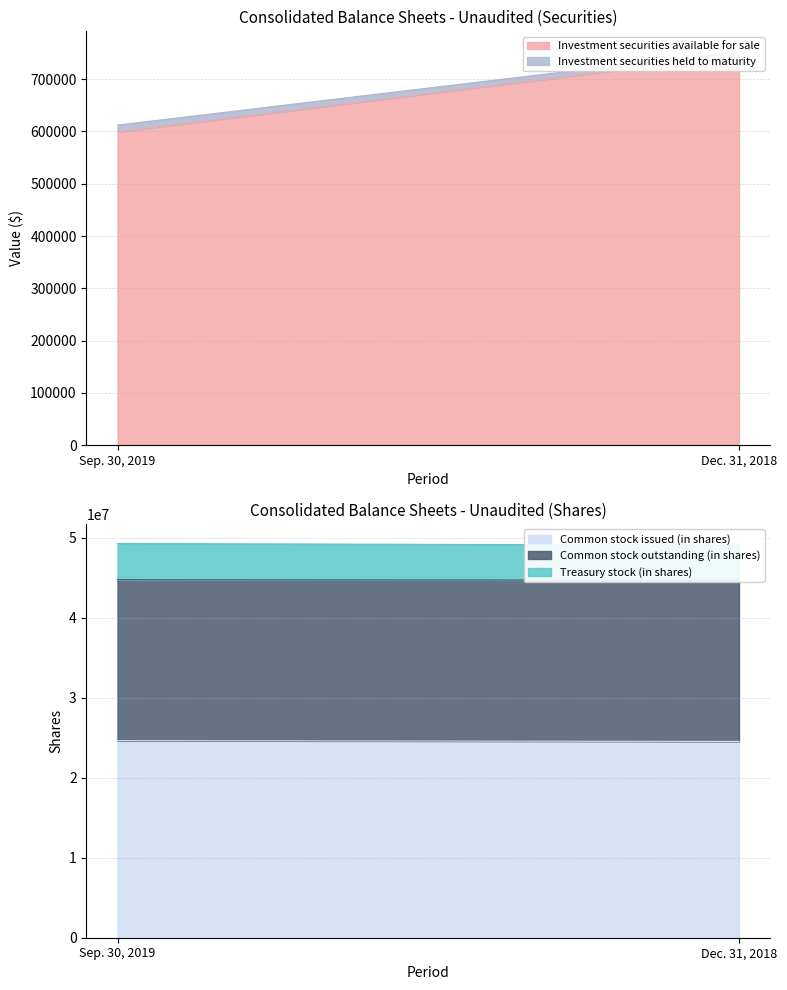

The value of Common stock issued (in shares) at Dec. 31, 2018 is 9534998. True or false?

False